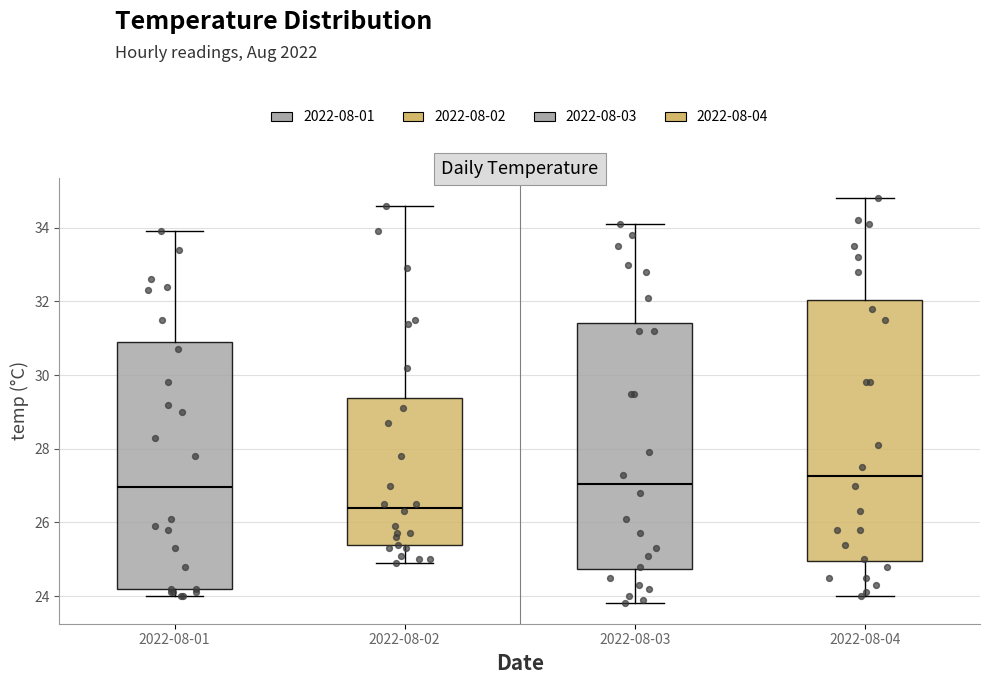

Reading left to right, read every box against the y-axis: the position of its median line, the range the box covers, and the ends of its whiskers. The values are not printed on the chart, so give them approximately, as read against the axis.

2022-08-01: median 27.0, box 24.2 to 31.0, whiskers 24.0 to 34.0
2022-08-02: median 26.4, box 25.4 to 29.4, whiskers 25.0 to 34.6
2022-08-03: median 27.0, box 24.8 to 31.4, whiskers 23.8 to 34.2
2022-08-04: median 27.2, box 25.0 to 32.0, whiskers 24.0 to 34.8